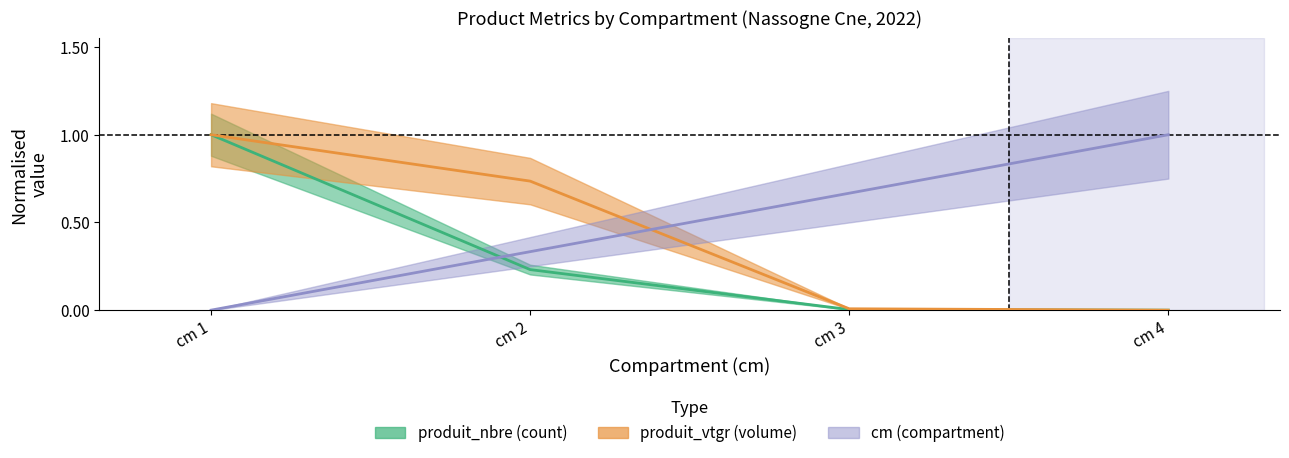

Does the chart have visible grid lines?

No